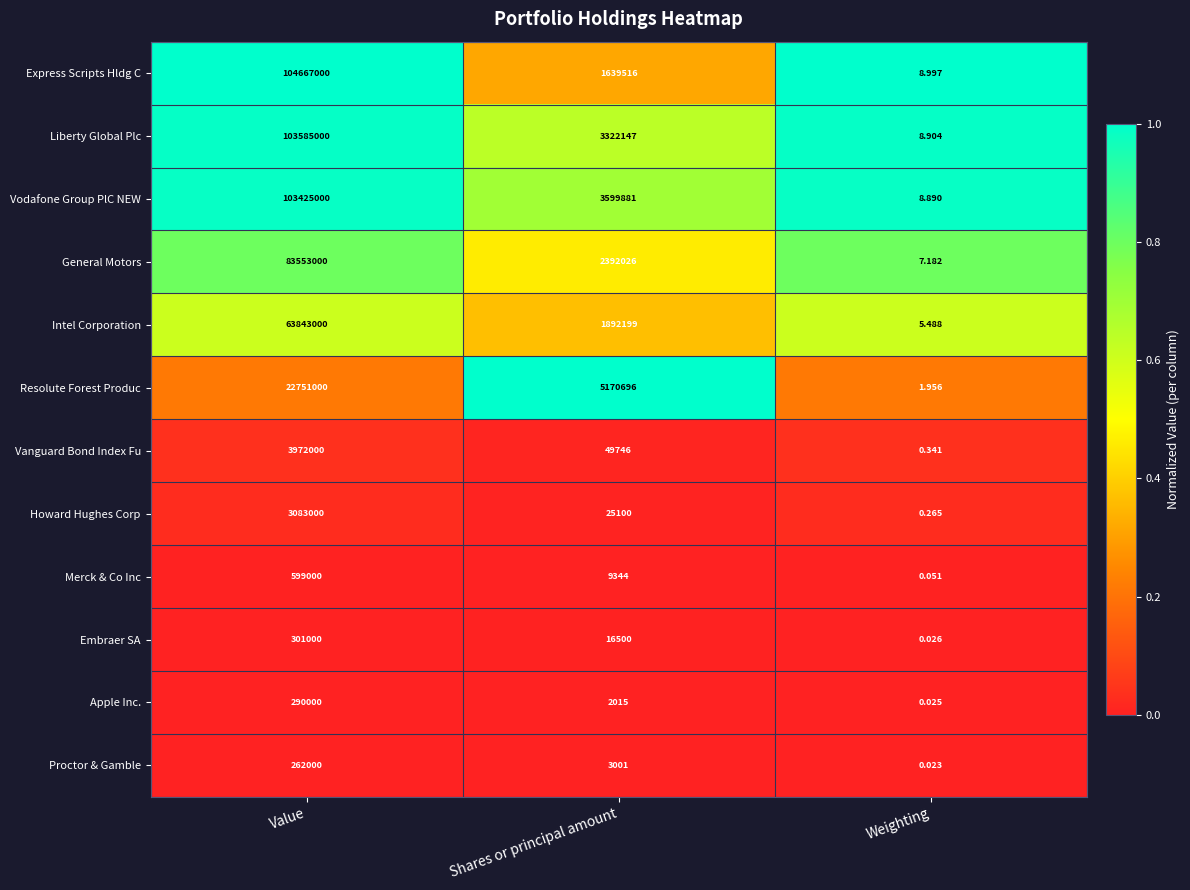

At which label does Merck & Co Inc first exceed 9344?

Value